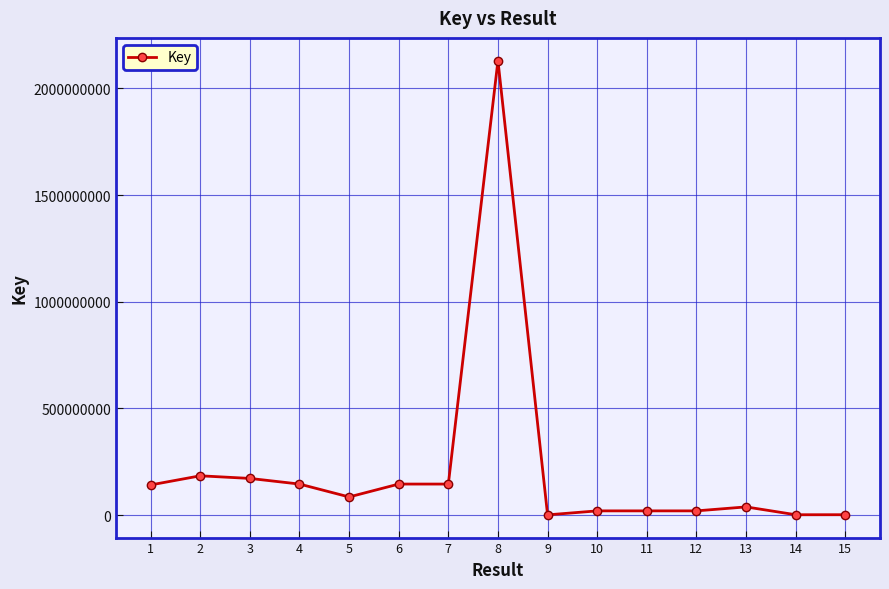

How many lines are shown in the chart?

1